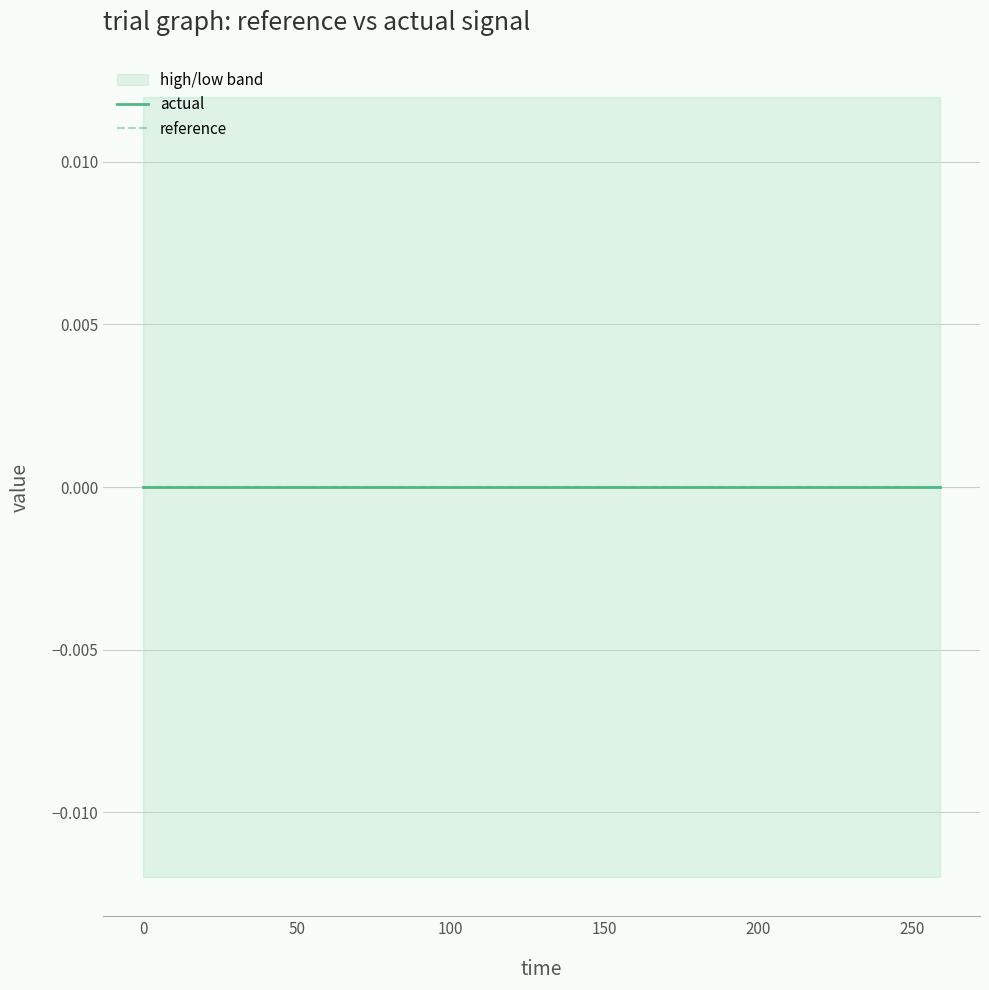

Is the value of reference at 216.0 greater than the value of high at 57.6?

No